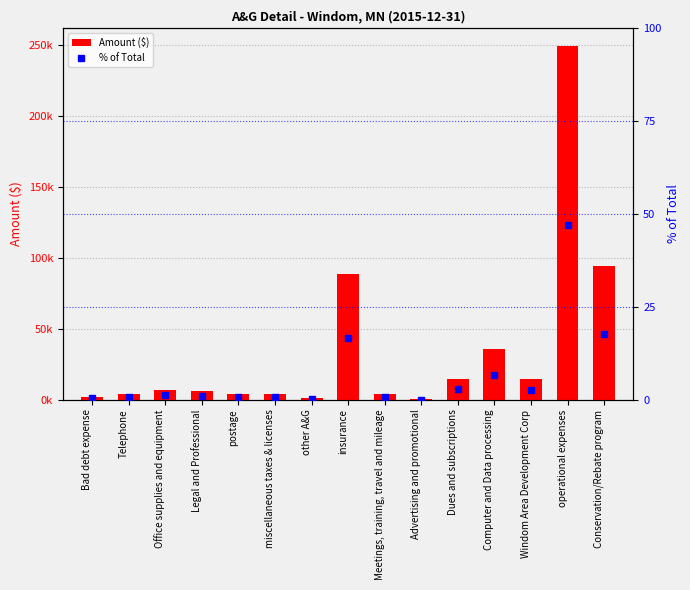

What is the sum of all % of Total values?

100.0